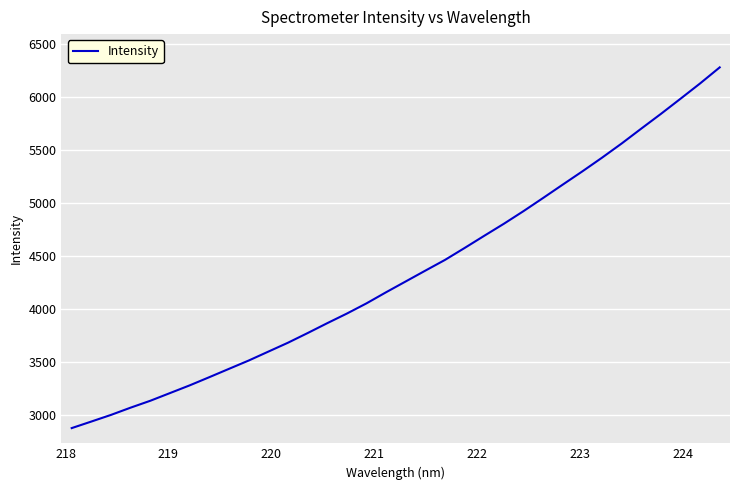

What is the minimum value shown in the chart?

2873.3